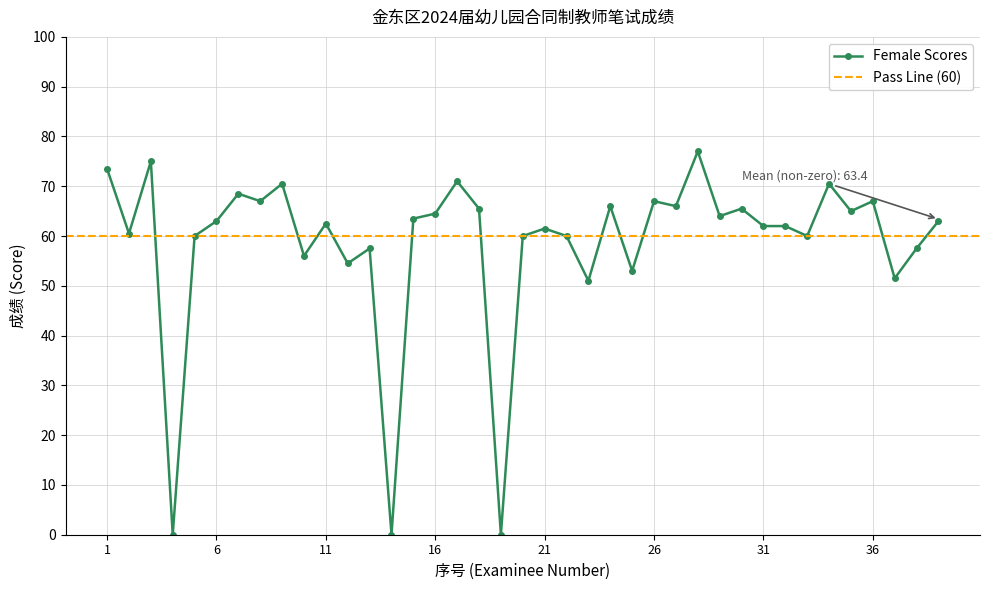

What is the sum of all values?

2282.5